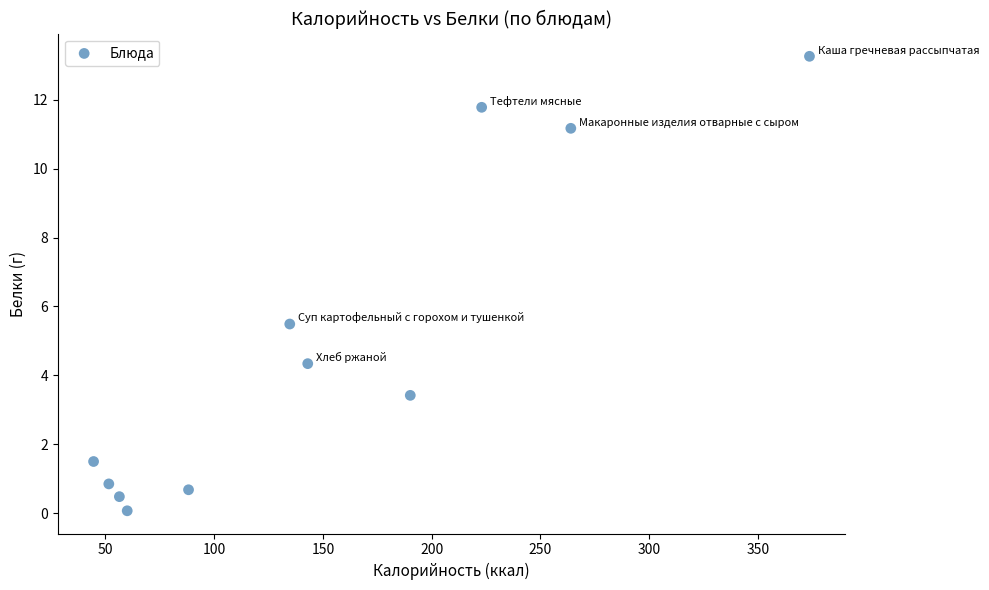

What Y value in the scatter plot is closest to 6?

5.5